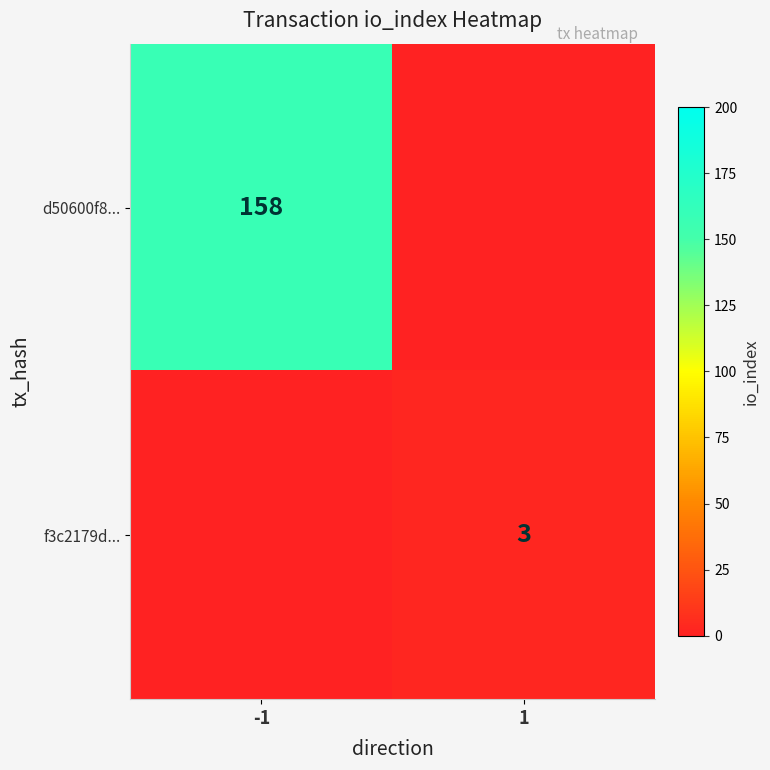

At which category does the chart reach its peak across all series?

-1